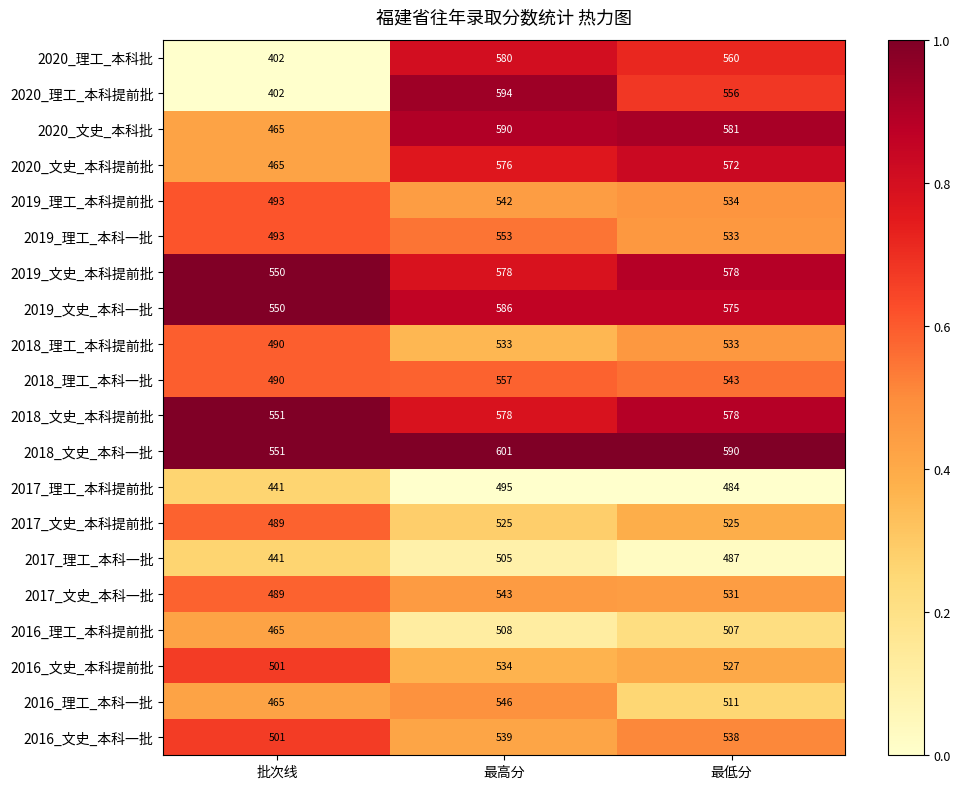

At which label does 2016_文史_本科一批 reach its minimum?

批次线